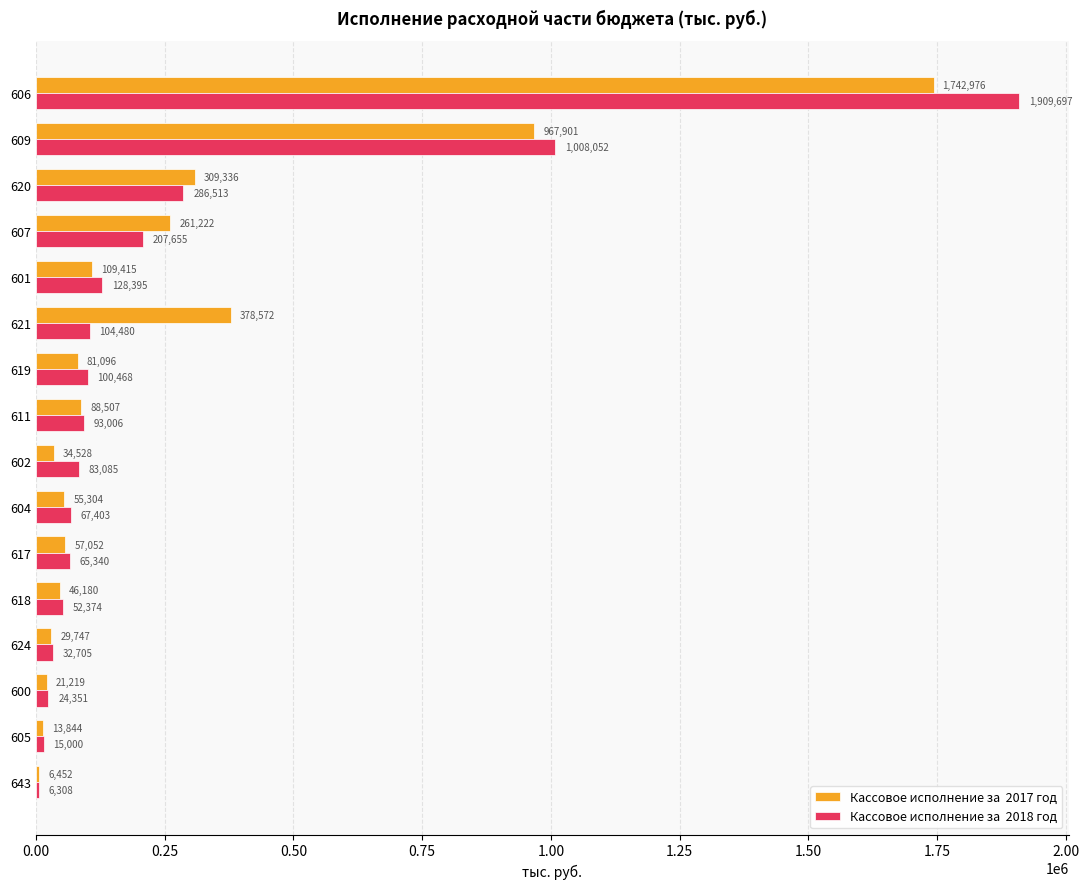

What is the minimum value shown in the chart?

6308